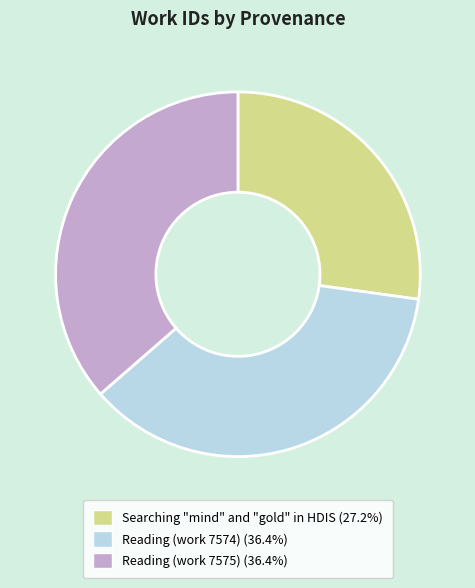

Do Reading (work 7574) and Searching "mind" and "gold" in HDIS together represent more than half of the pie?

Yes